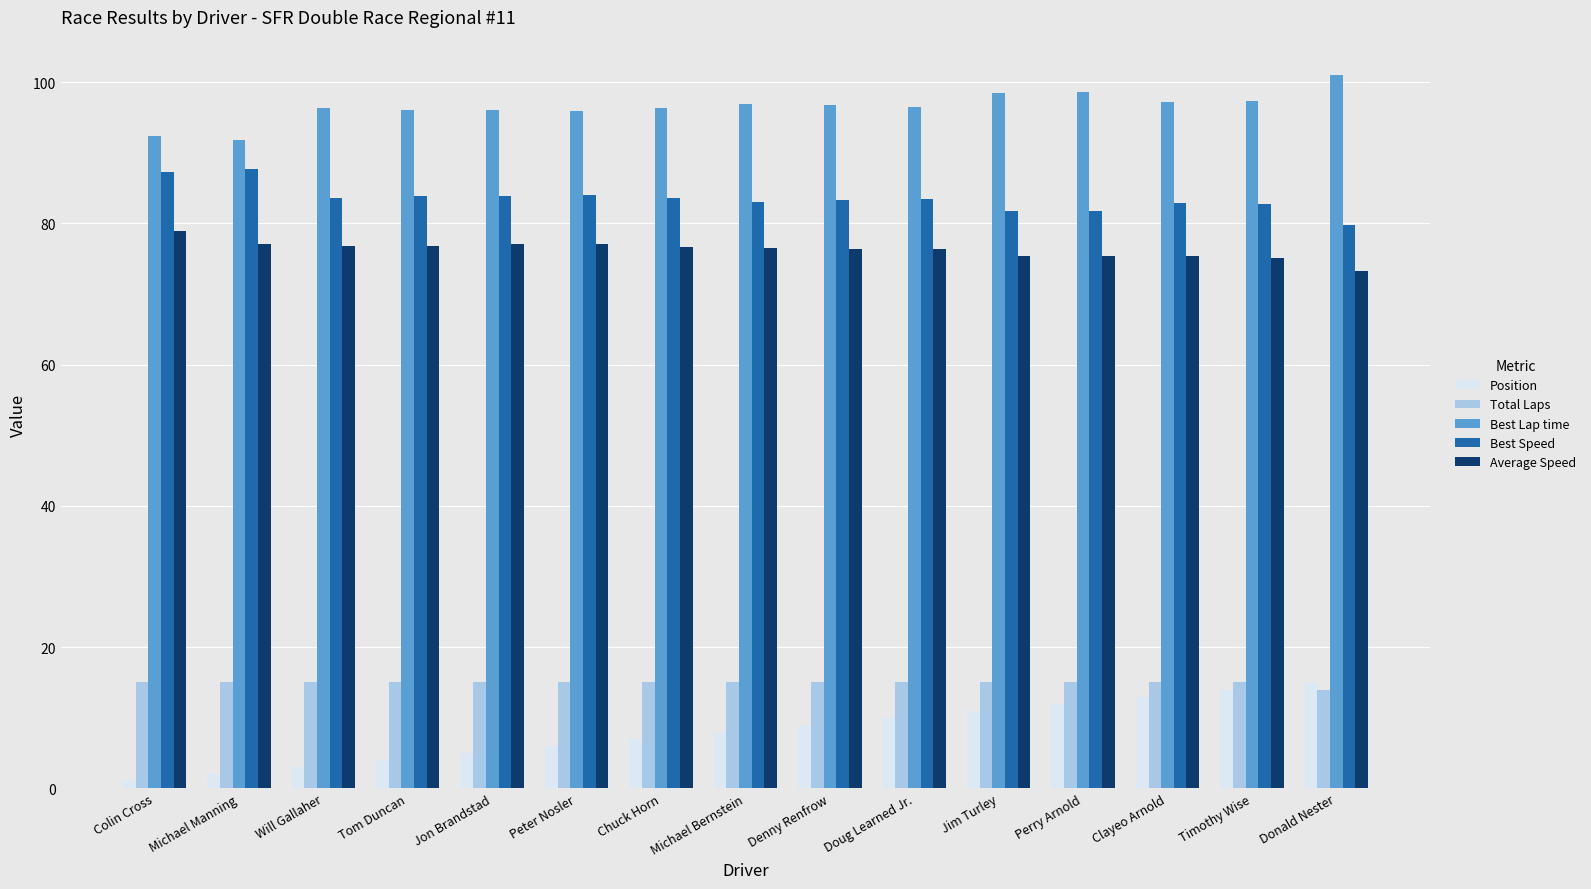

What is the spread (max minus min) of values at Doug Learned Jr.?

86.5